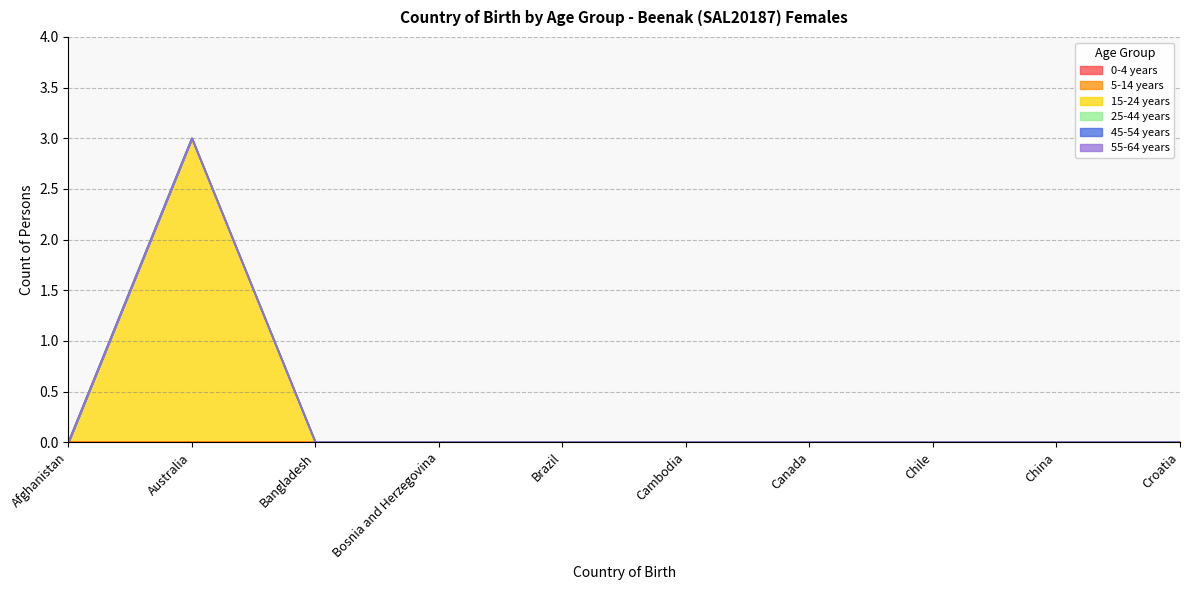

True or false: 45-54 years and 25-44 years intersect in this chart.

False